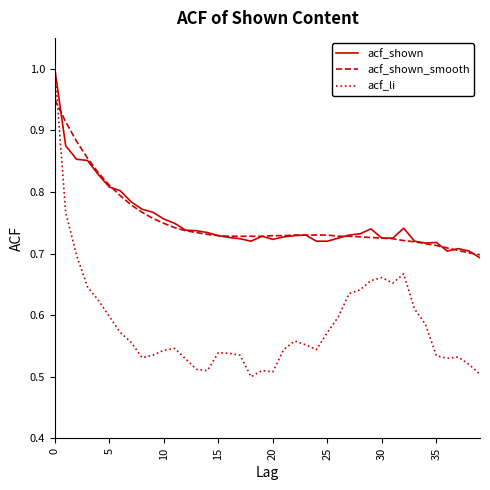

What is the label of the 14th point from the left?

13